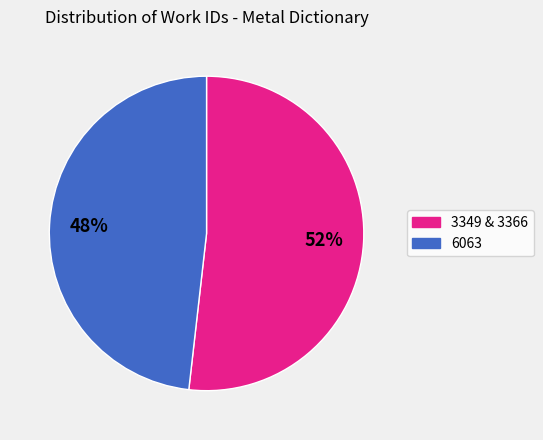

To the nearest percent, what is the average slice percentage?

50%